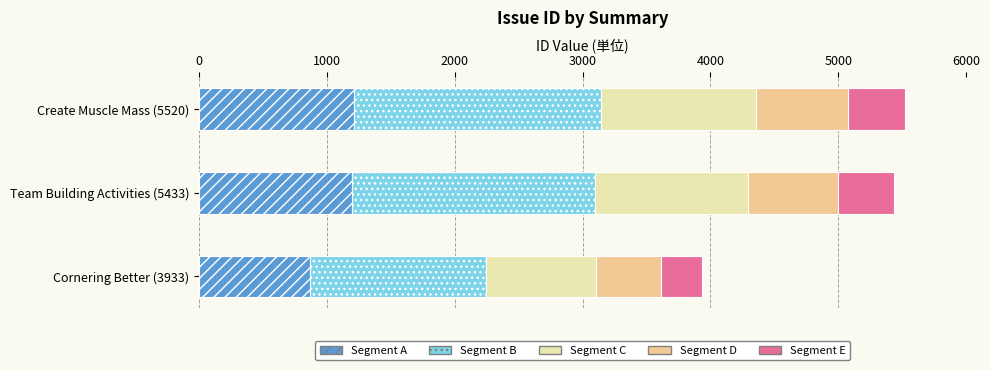

What is the lowest value of the Segment A series?

865